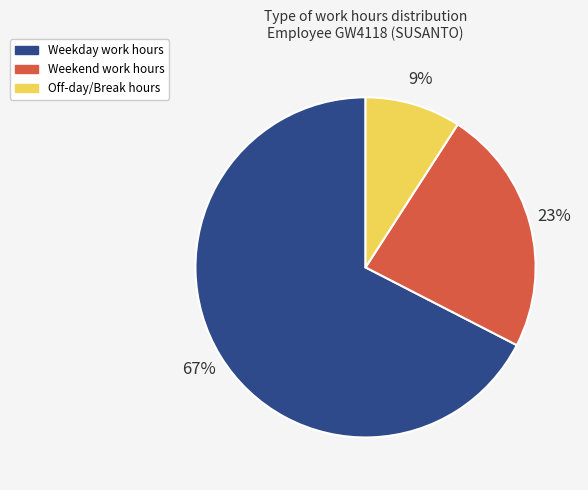

To the nearest percent, what is the average slice percentage?

33%